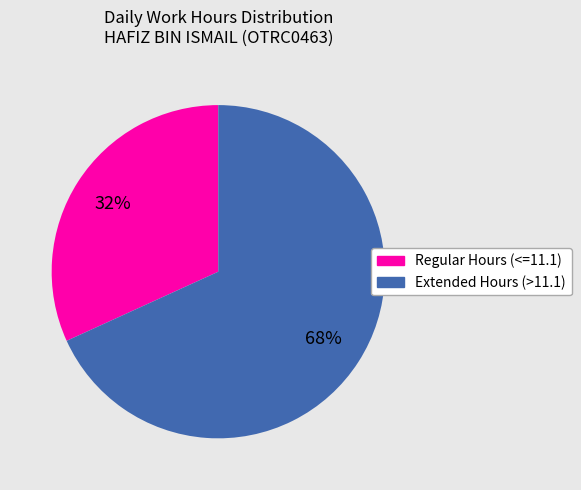

Is there any slice that represents more than half of the pie?

Yes